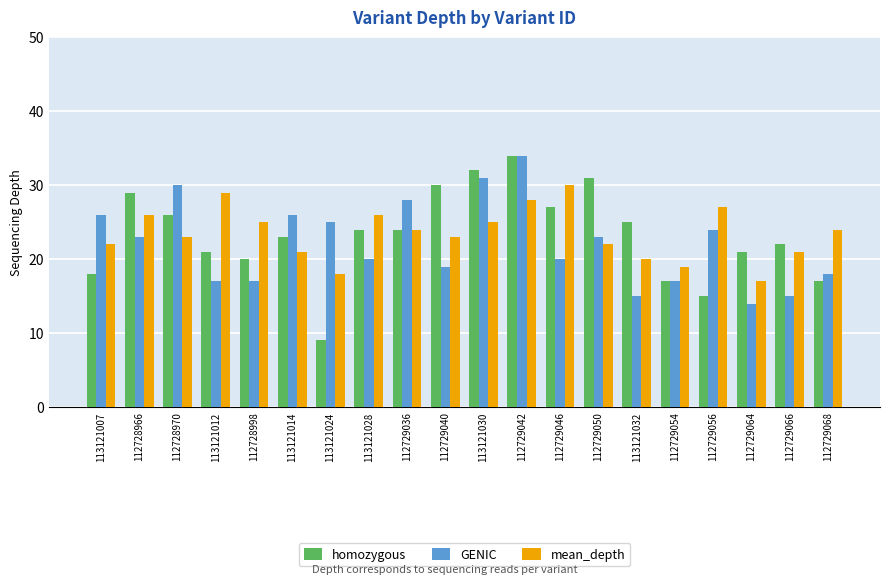

Where does the GENIC series first go above 23?

113121007